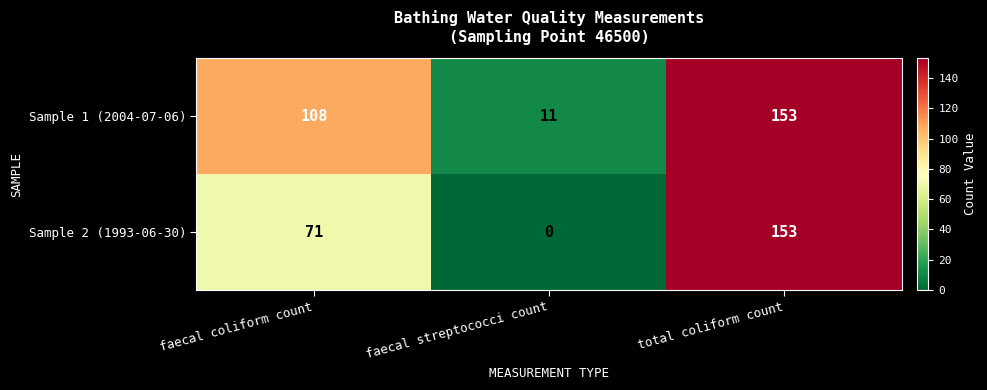

The Sample 1 (2004-07-06) series shows 108 at faecal coliform count. True or false?

True